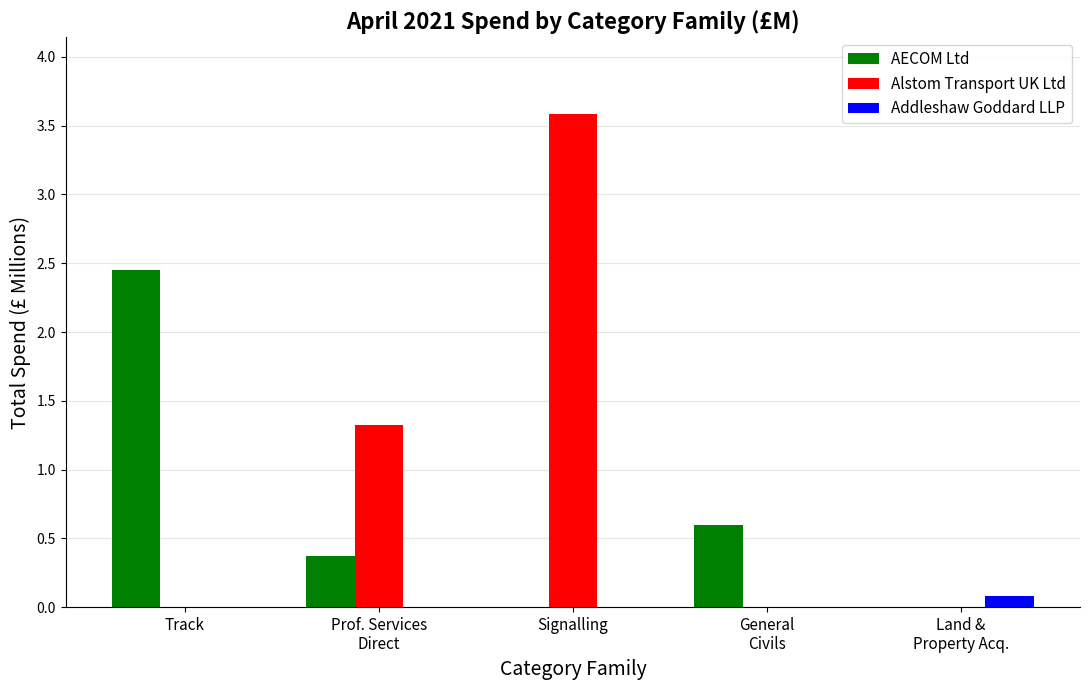

How many distinct data groups are displayed?

3